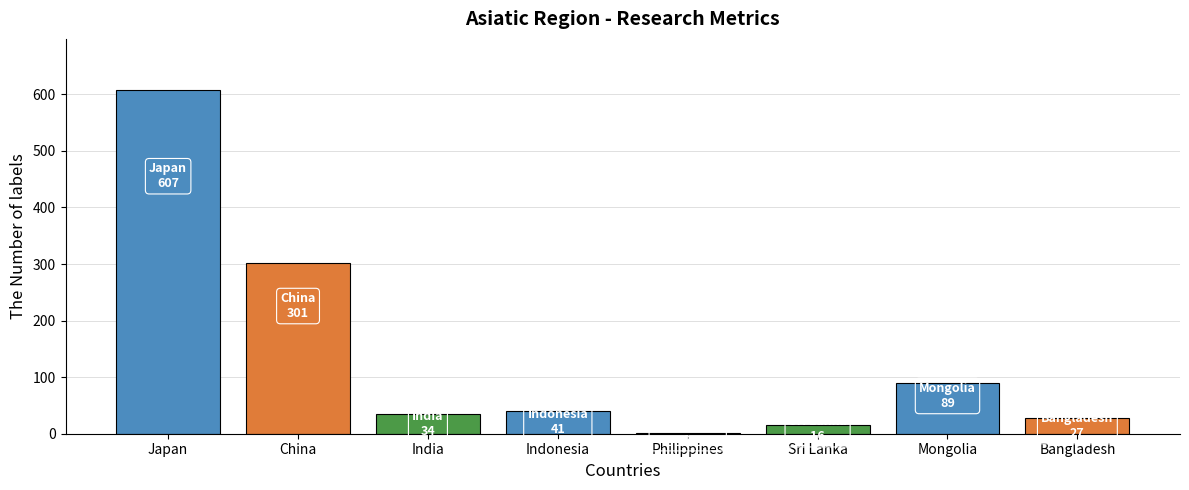

What is the sum of the values at Bangladesh and Sri Lanka?

43